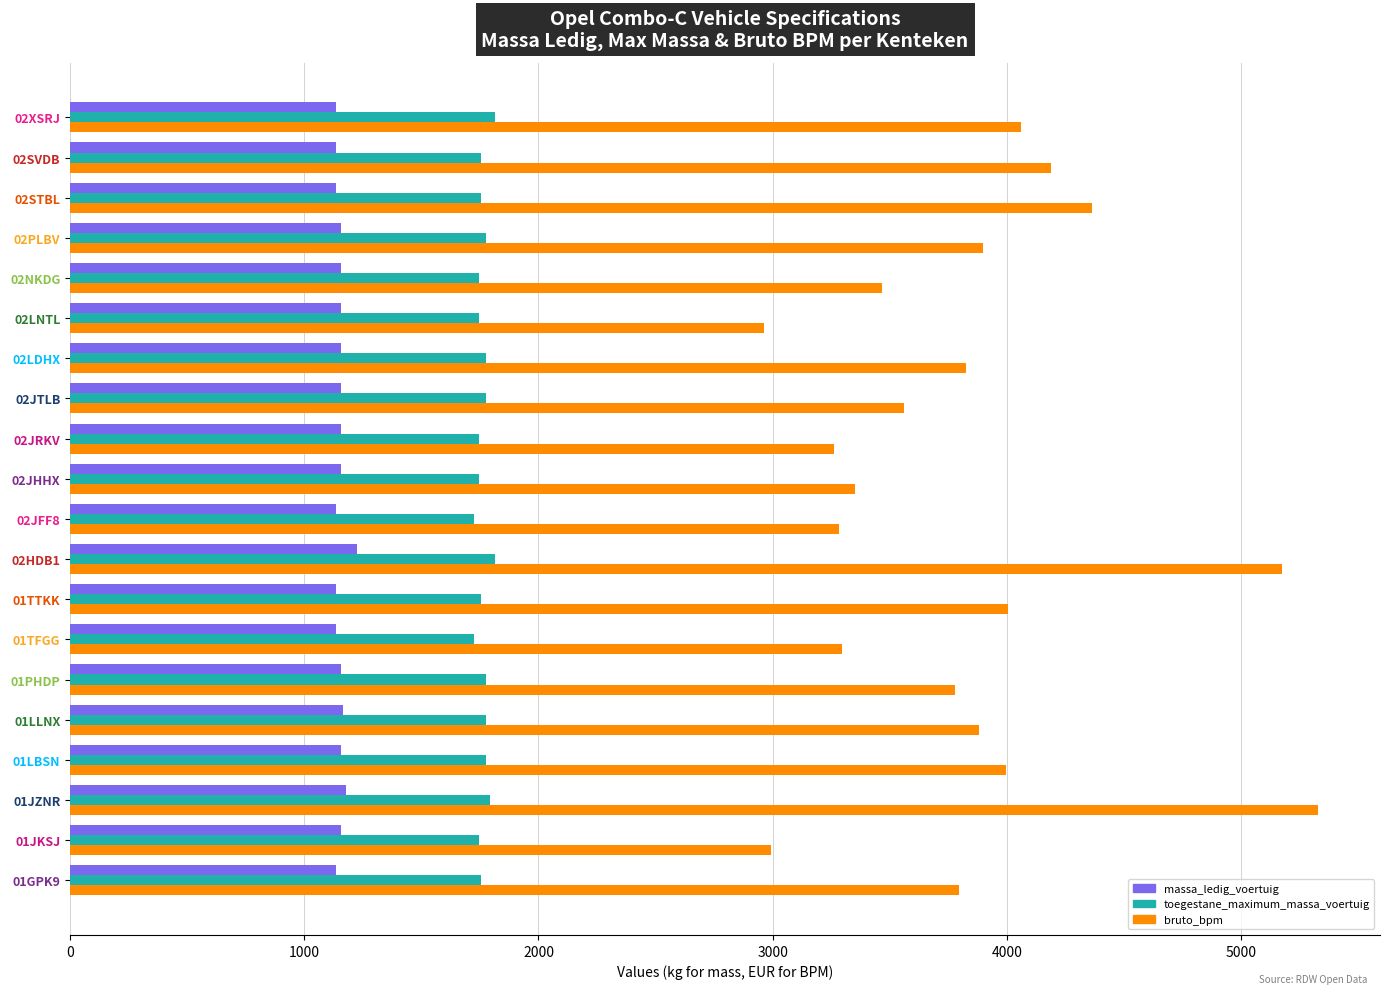

Rank the series by their maximum value, from lowest to highest.

massa_ledig_voertuig, toegestane_maximum_massa_voertuig, bruto_bpm